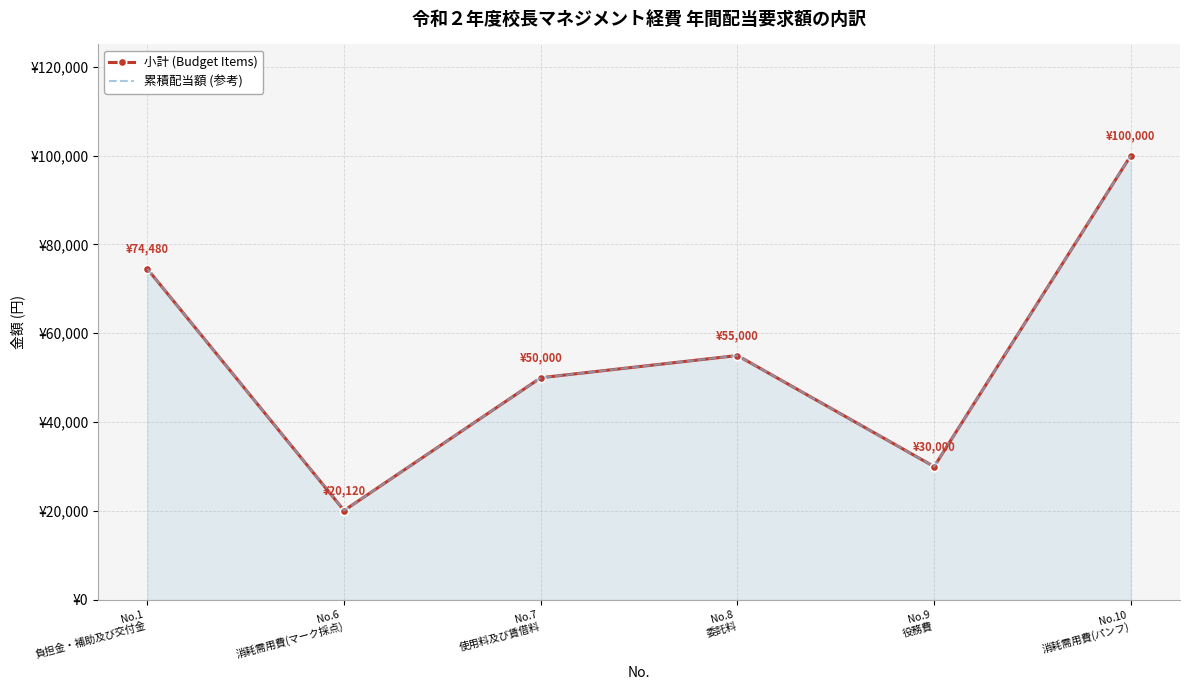

Reading left to right, what are all the values shown in this chart?

小計 (Budget Items): 74480	20120	50000	55000	30000	100000
累積配当額 (参考): 74480	20120	50000	55000	30000	100000